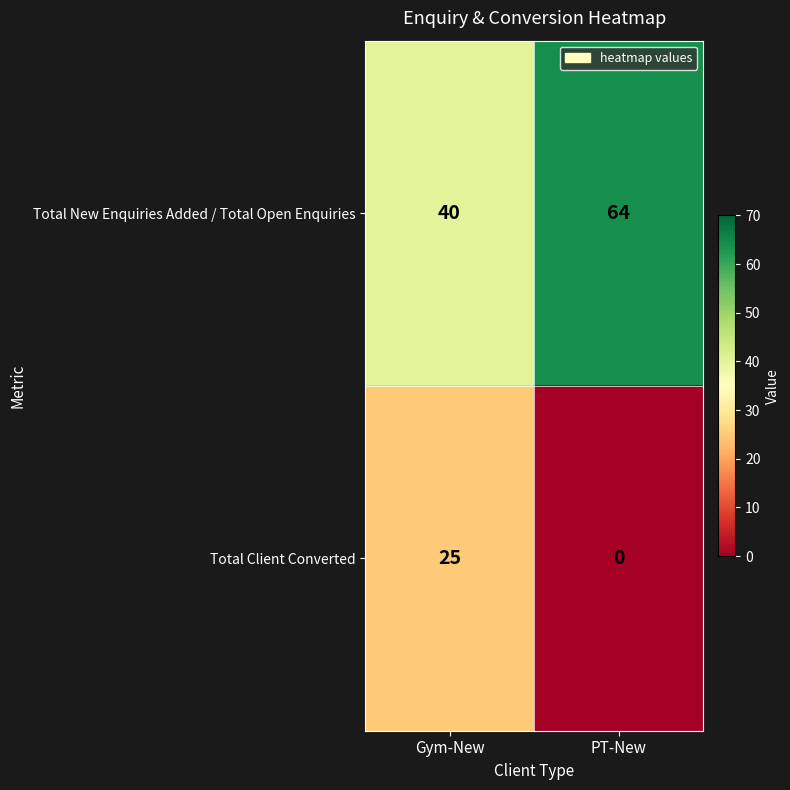

The value of Total Client Converted at Gym-New is 25. True or false?

True